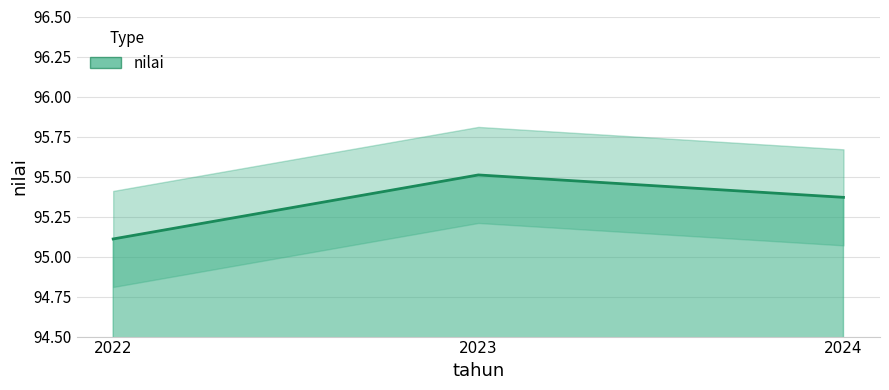

The value at 2023 is 41.3. True or false?

False